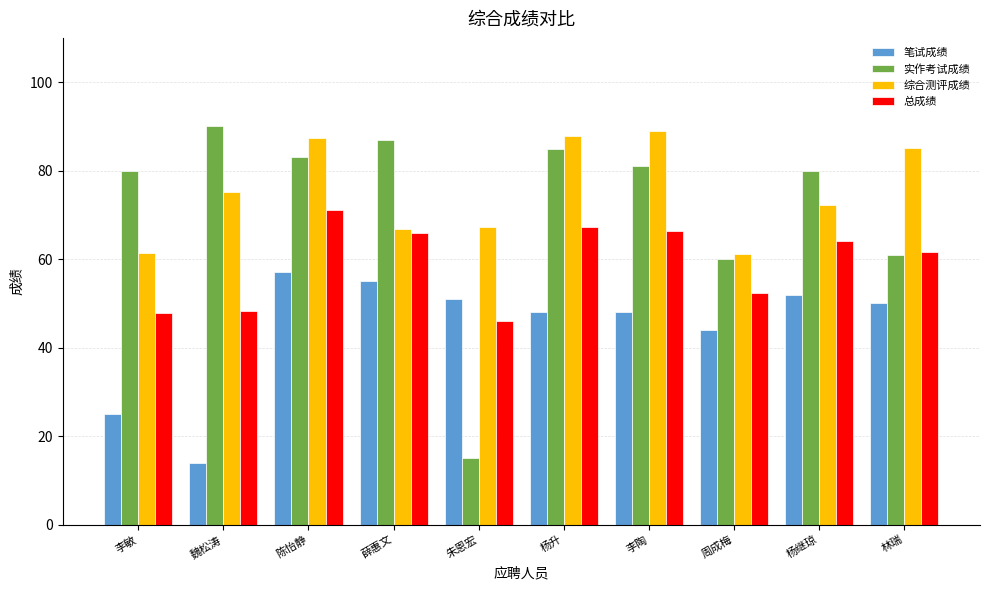

True or false: 笔试成绩 has a value of 48.0 at 李陶.

True